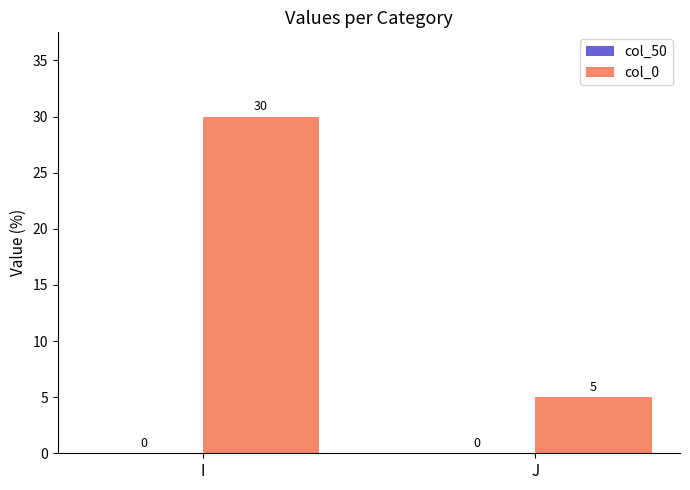

The chart shows a value of 30 at I. True or false?

True